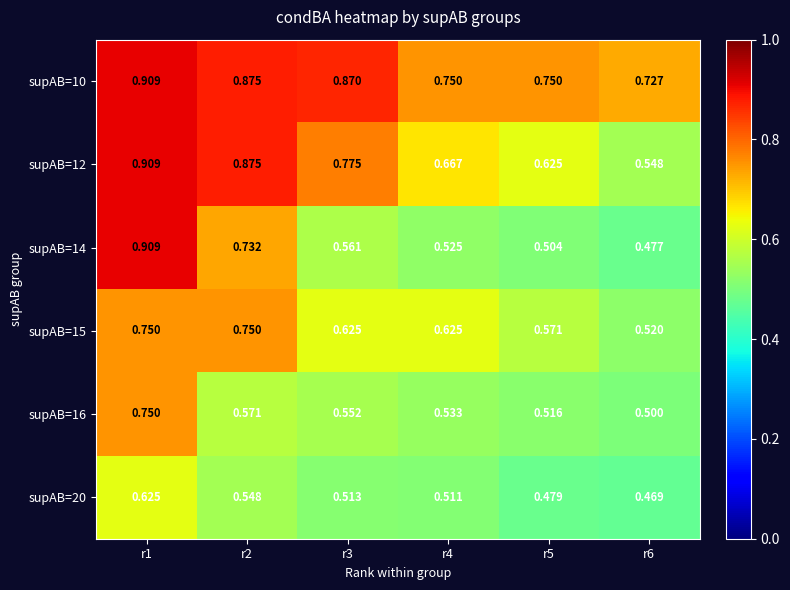

Is the value of supAB=20 at r4 greater than the value of supAB=15 at r6?

No